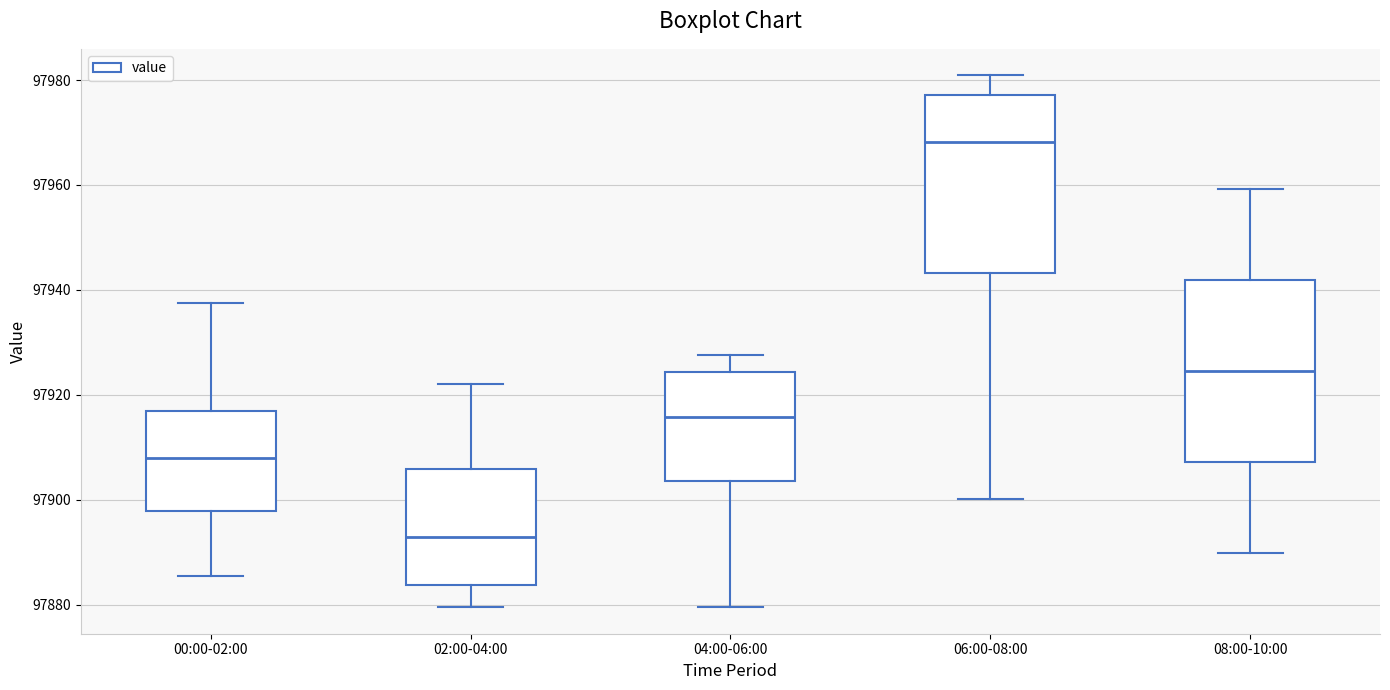

Where does the upper whisker of the box for 02:00-04:00 end on the y-axis? The values are not printed on the chart, so give them approximately, as read against the axis.

97922